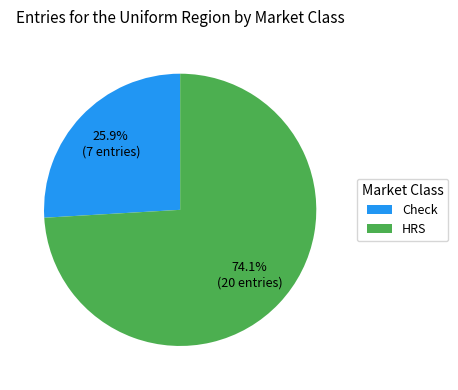

How many slices are in this pie chart?

2